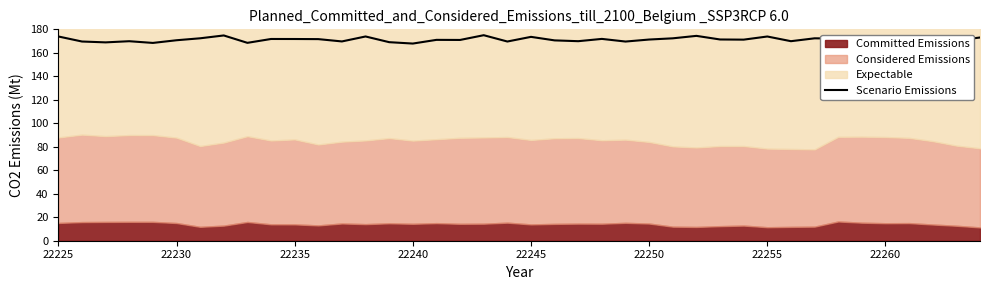

What is the lowest value of the Scenario Emissions series?

167.9